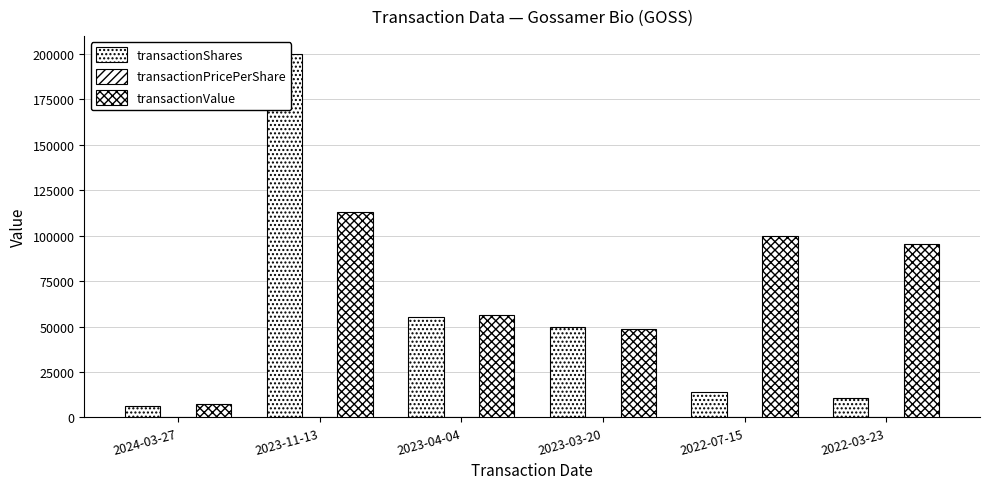

How many data points does each series have?

6